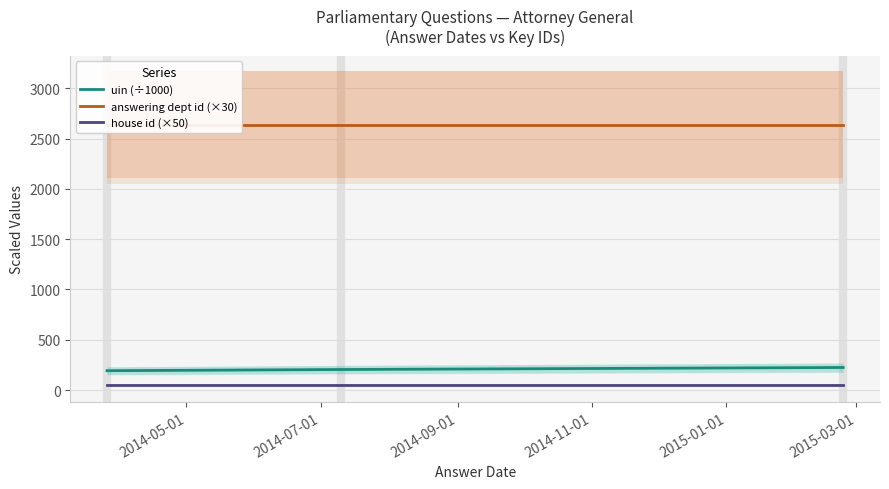

At how many categories does at least one series exceed 1544?

3